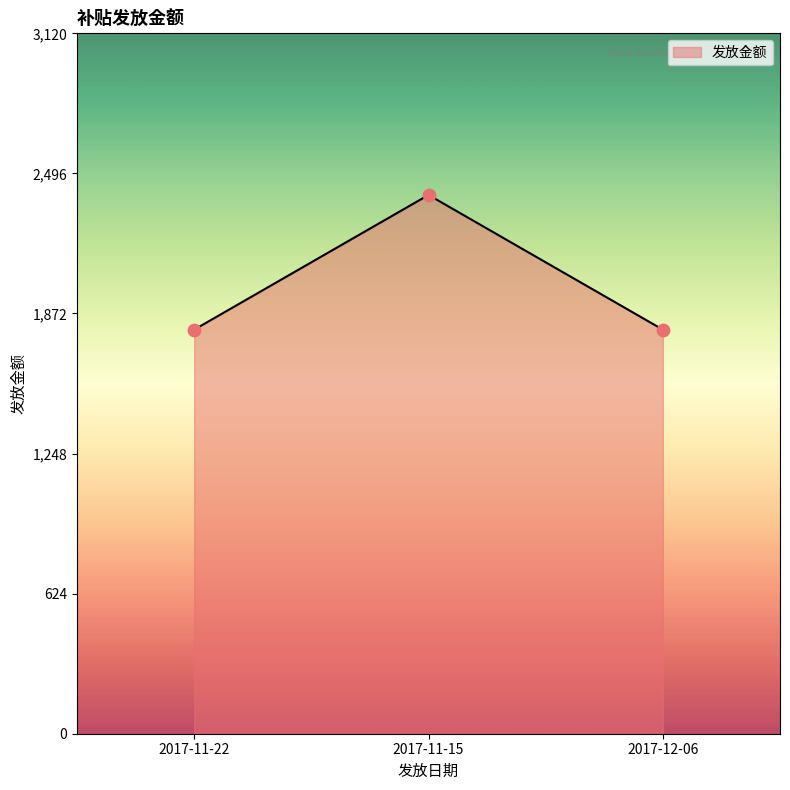

Approximately how many times larger is the value at 2017-11-22 compared to 2017-12-06?

1.0